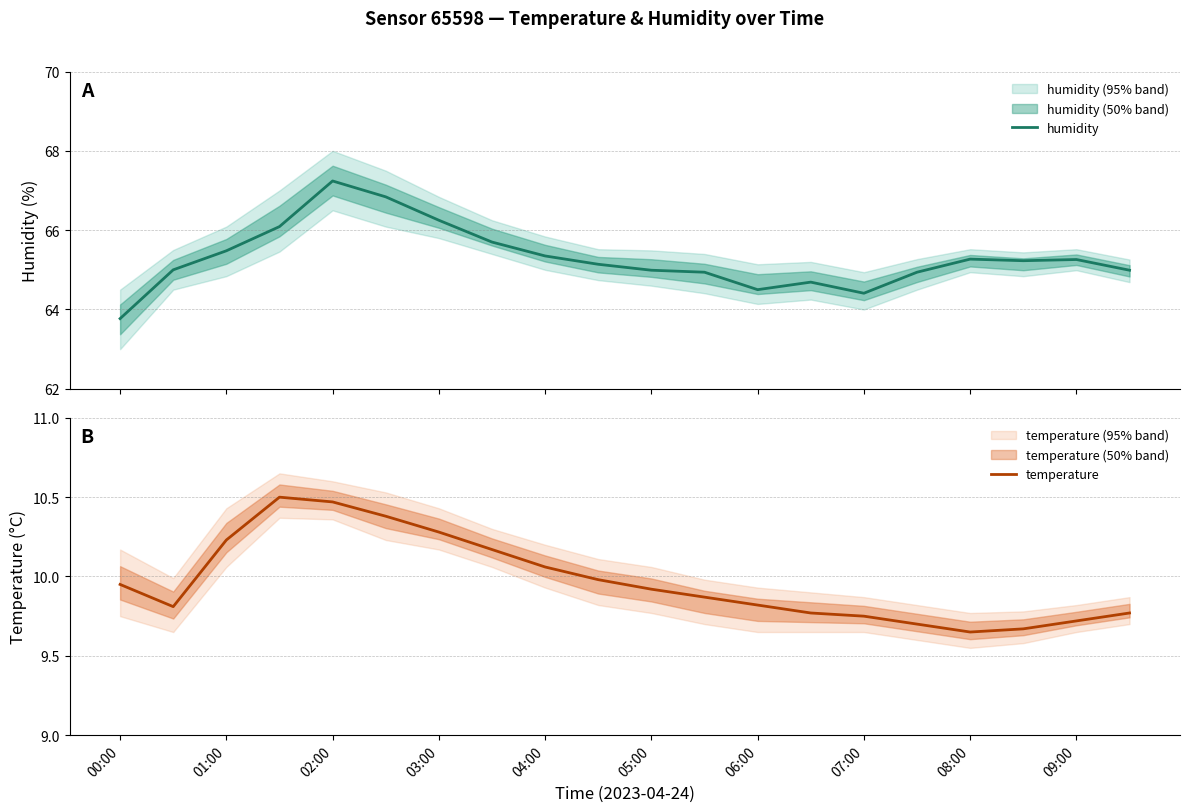

What is the minimum value for temperature?

9.7